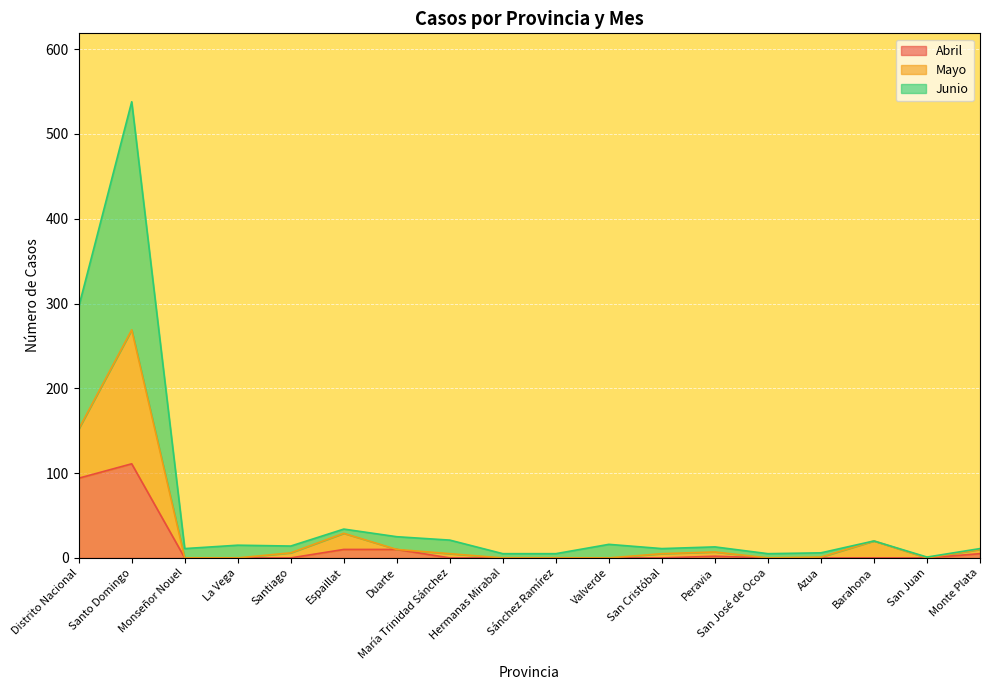

What is the value of the Mayo point at the 16th from the left?

20